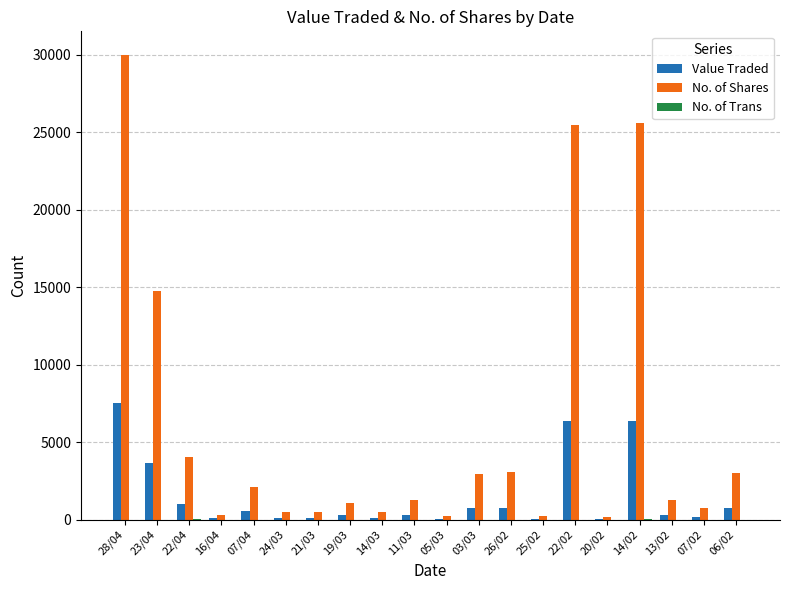

The value of No. of Shares at 22/02 is 33882. True or false?

False